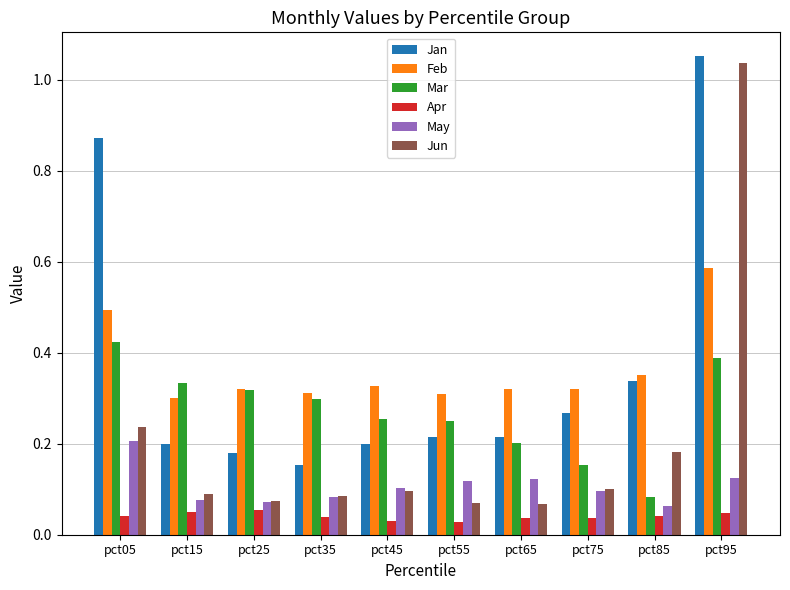

Which series has the largest range (max minus min)?

Jun